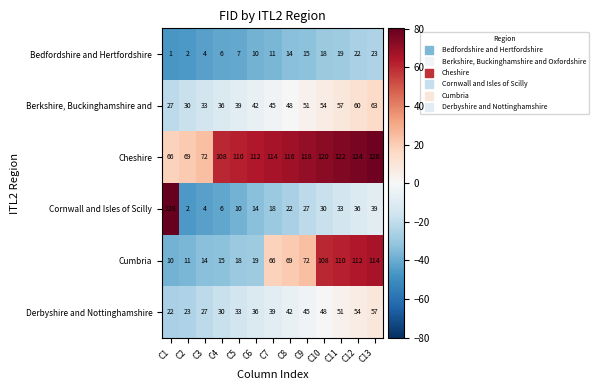

How many series are shown in this chart?

6